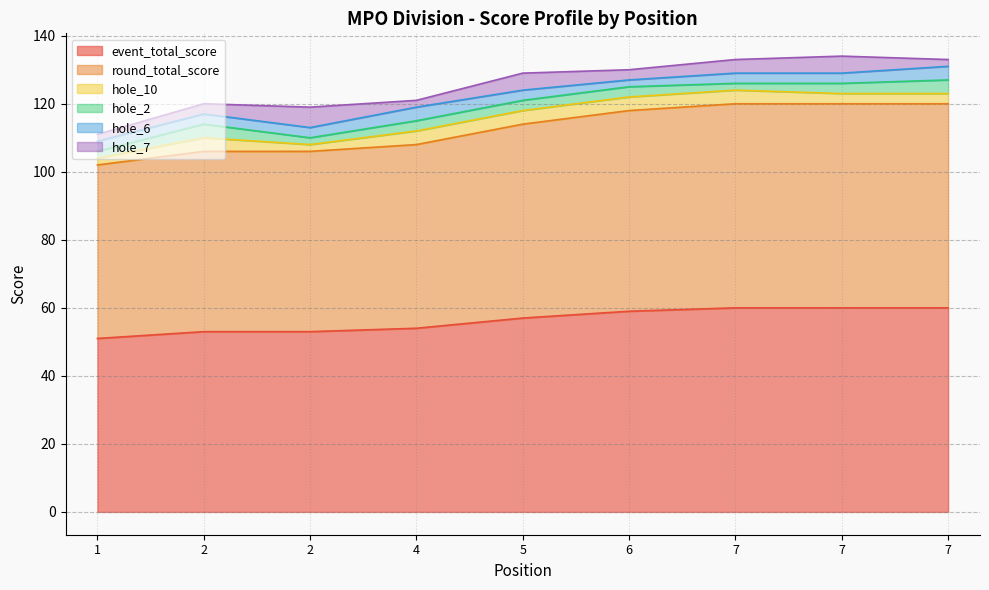

Reading left to right, extract all data points from this chart.

event_total_score: 1=51	2=53	2=53	4=54	5=57	6=59	7=60	7=60	7=60
round_total_score: 1=51	2=53	2=53	4=54	5=57	6=59	7=60	7=60	7=60
hole_10: 1=2	2=4	2=2	4=4	5=4	6=4	7=4	7=3	7=3
hole_2: 1=2	2=4	2=2	4=3	5=3	6=3	7=2	7=3	7=4
hole_6: 1=3	2=3	2=3	4=4	5=3	6=2	7=3	7=3	7=4
hole_7: 1=2	2=3	2=6	4=2	5=5	6=3	7=4	7=5	7=2